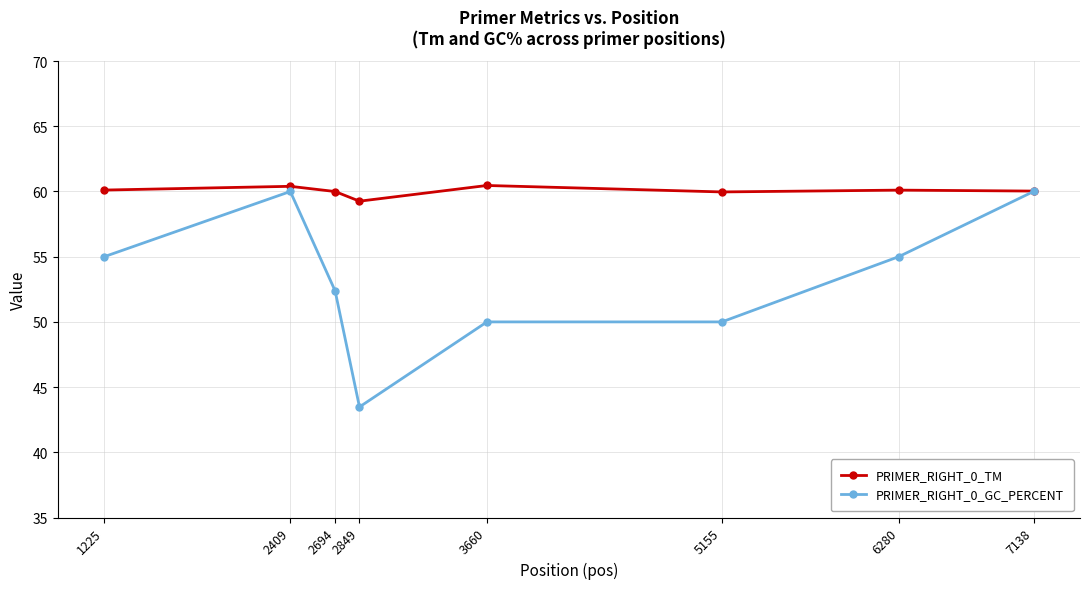

List the series in order of their overall mean, lowest first.

PRIMER_RIGHT_0_GC_PERCENT, PRIMER_RIGHT_0_TM